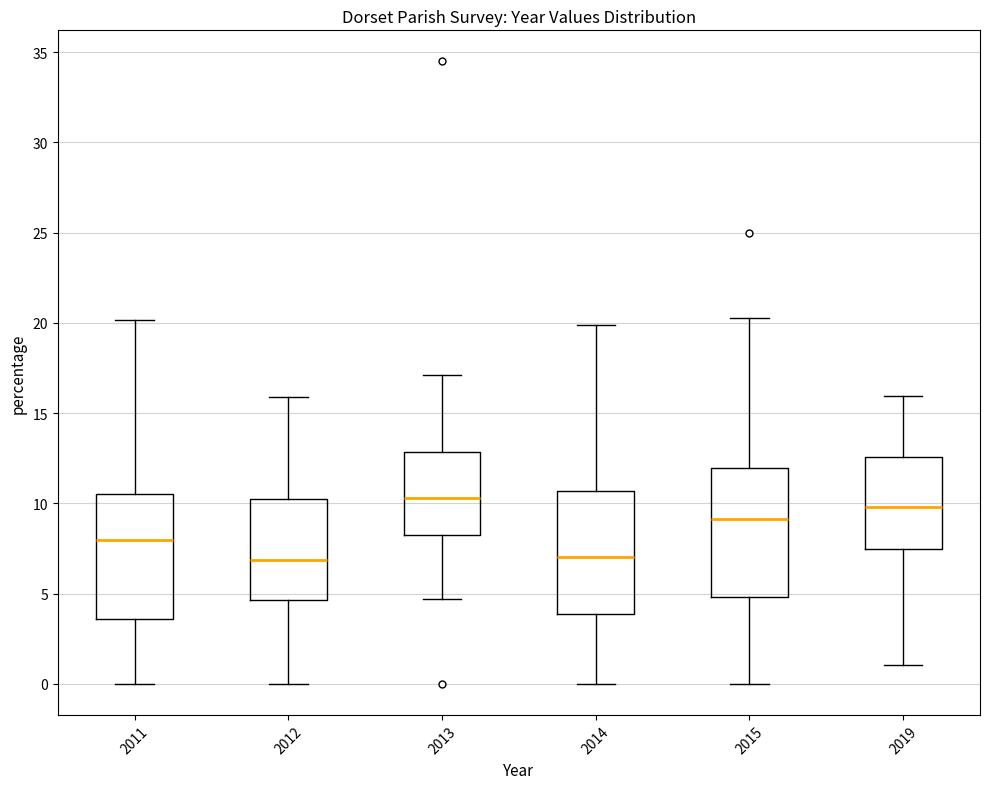

Reading left to right, read every box against the y-axis: the position of its median line, the range the box covers, and the ends of its whiskers. The values are not printed on the chart, so give them approximately, as read against the axis.

2011: median 8.0, box 3.5 to 10.5, whiskers 0.0 to 20.0
2012: median 7.0, box 4.5 to 10.0, whiskers 0.0 to 16.0
2013: median 10.5, box 8.0 to 13.0, whiskers 4.5 to 17.0
2014: median 7.0, box 4.0 to 10.5, whiskers 0.0 to 20.0
2015: median 9.0, box 5.0 to 12.0, whiskers 0.0 to 20.5
2019: median 10.0, box 7.5 to 12.5, whiskers 1.0 to 16.0